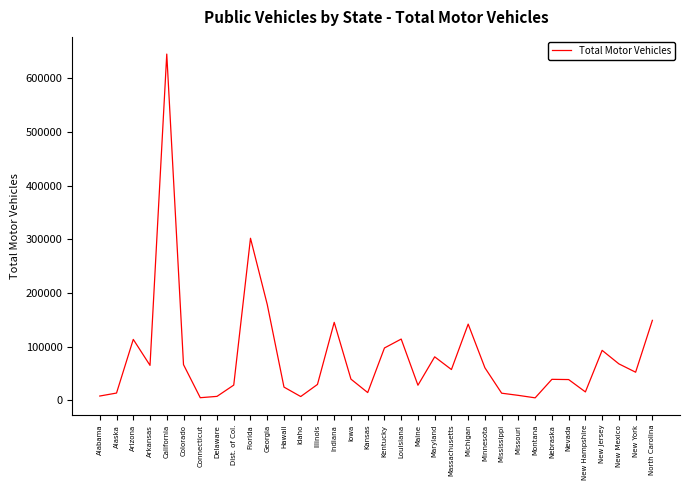

Is this an area chart (filled region under the line)?

No